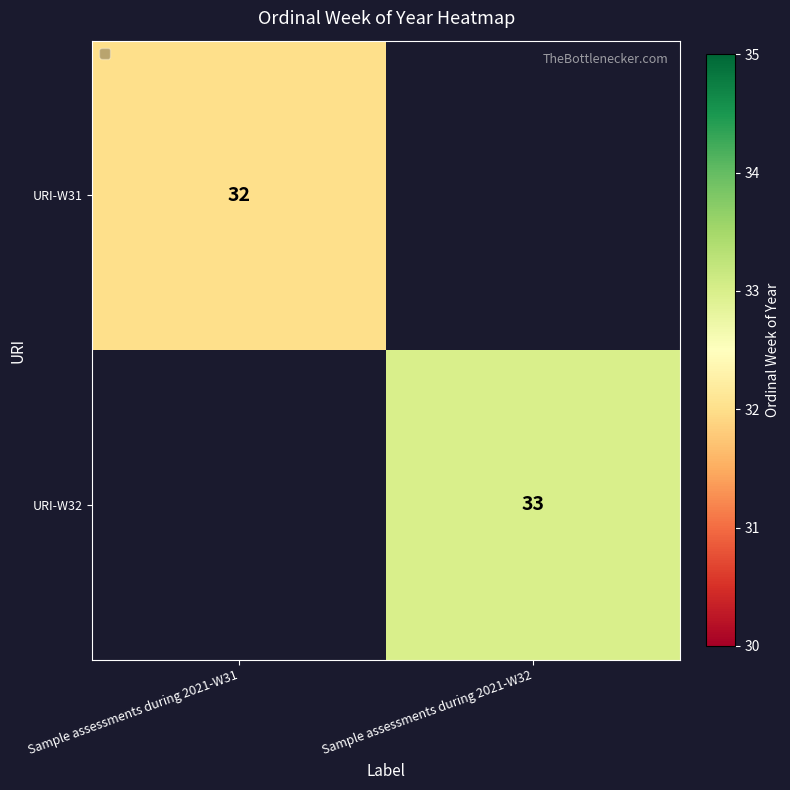

The value of URI-W31 at Sample assessments during 2021-W31 is 22. True or false?

False